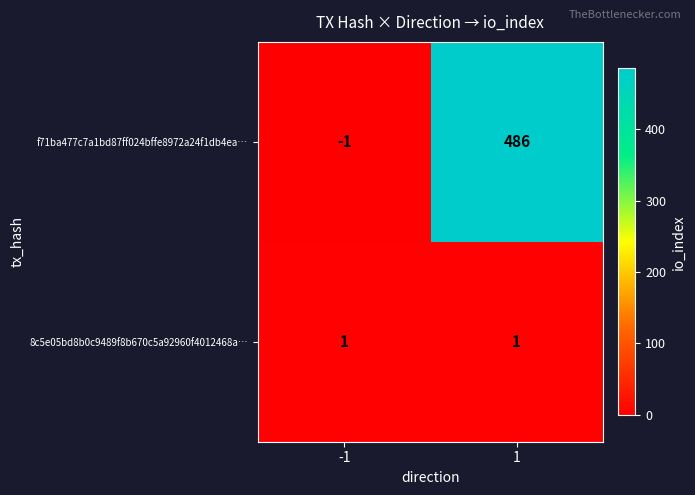

Read the f71ba477c7a1bd87ff024bffe8972a24f1db4ea… value at 1, to the nearest 5.

485